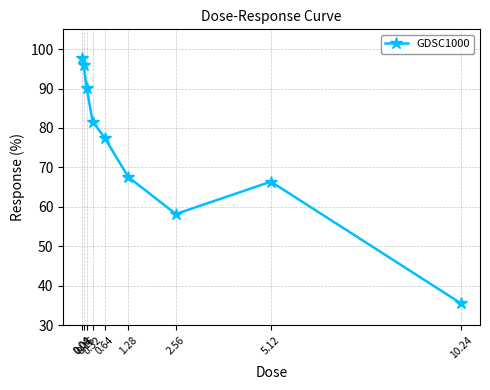

True or false: the data shows 24.9 at 0.04.

False